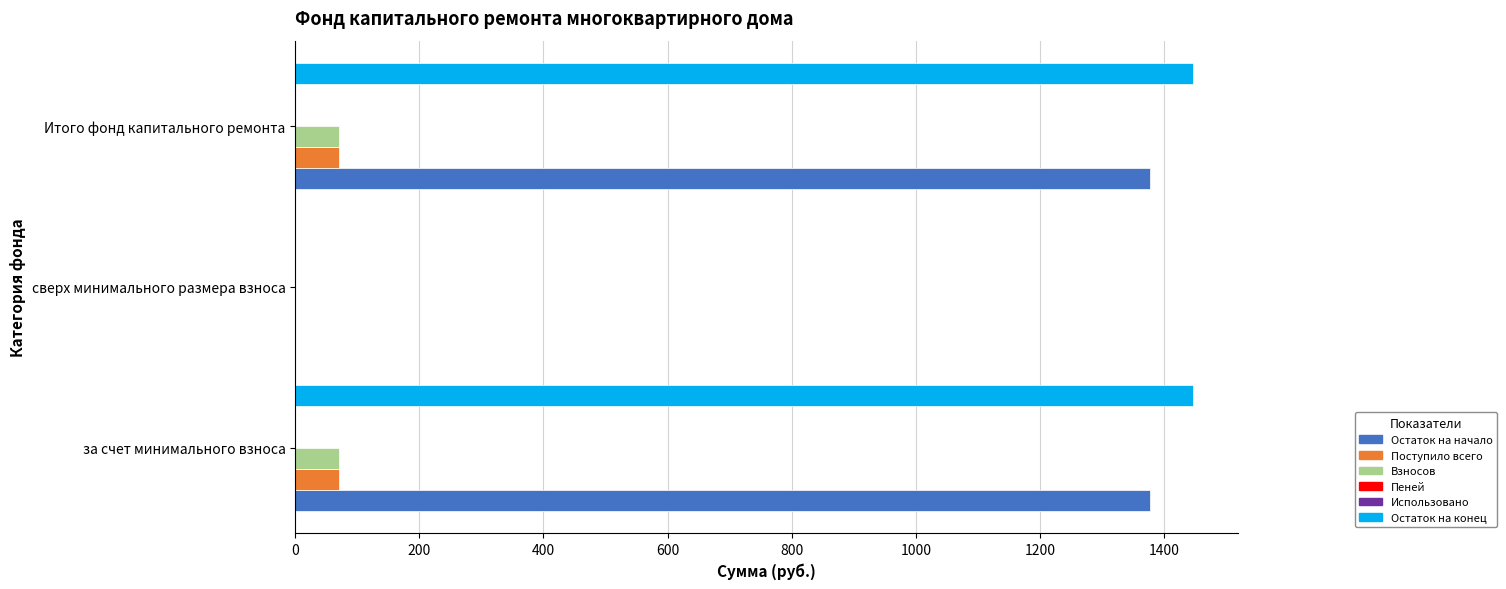

Which series has the widest spread of values?

Остаток на конец